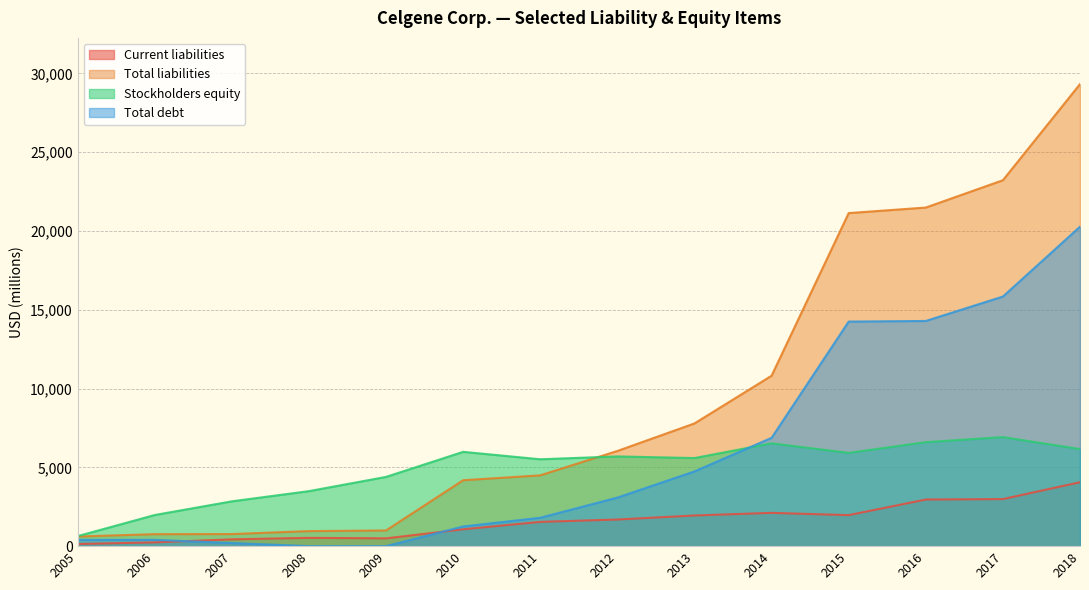

How many data points in Stockholders equity are less than 5694?

7